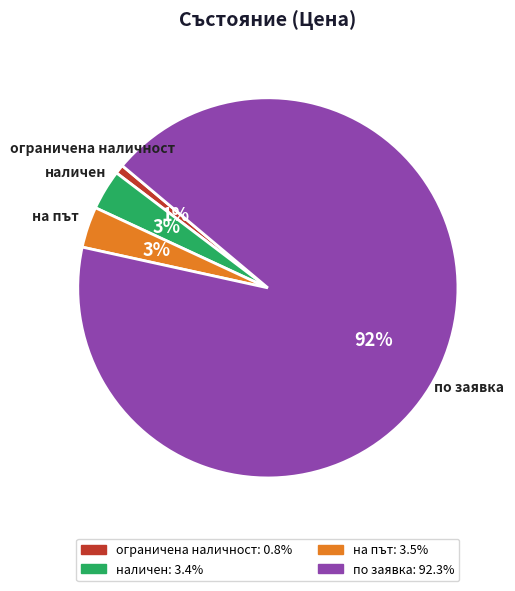

Does any single category account for the majority?

Yes